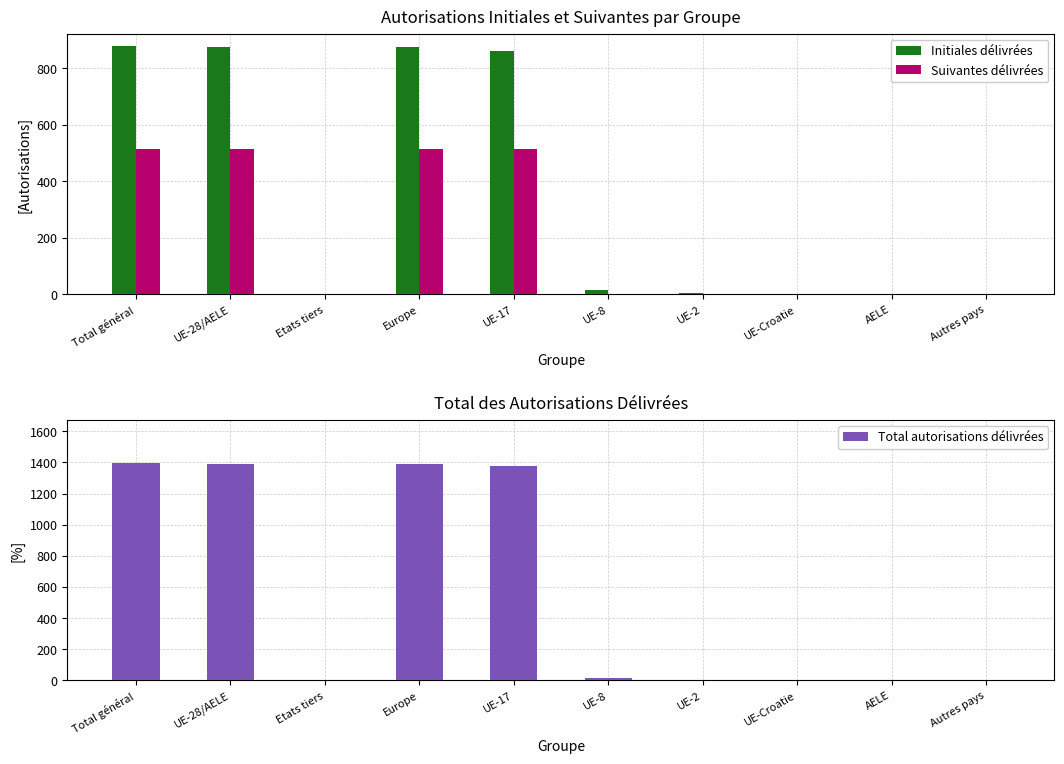

Rank the series by their maximum value, from lowest to highest.

Suivantes délivrées, Initiales délivrées, Total autorisations délivrées